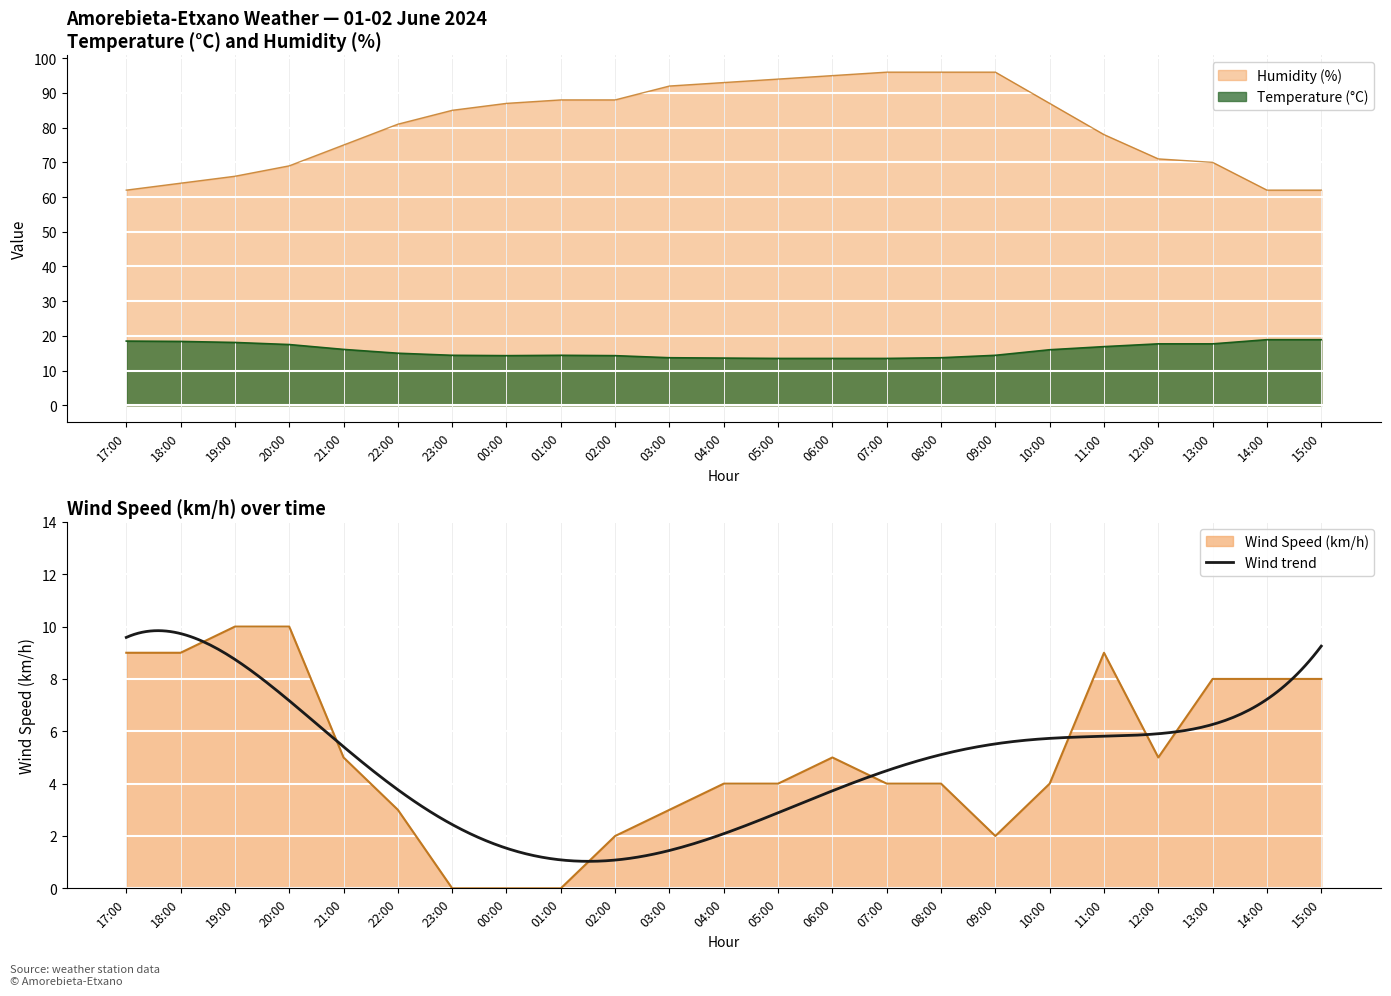

True or false: Wind Speed (km/h) and Humidity (%) intersect in this chart.

False